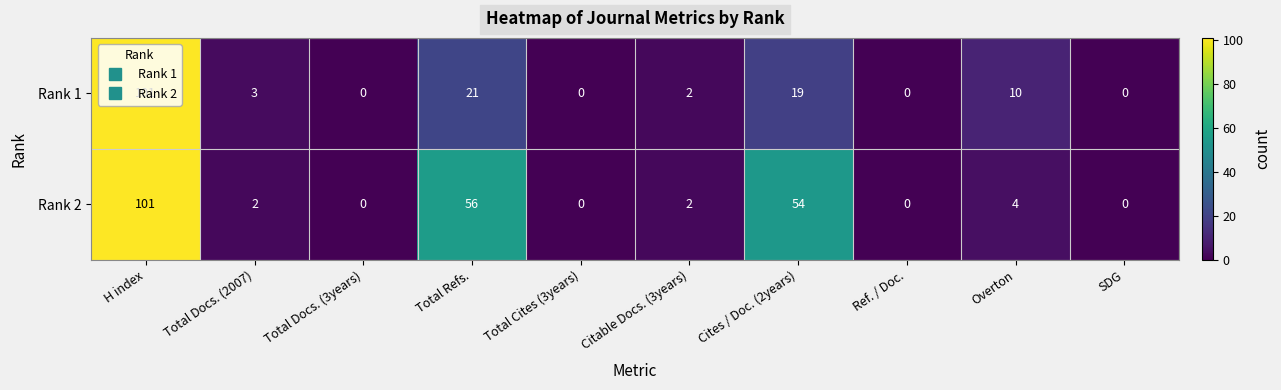

What is the total value across all series at Overton?

14